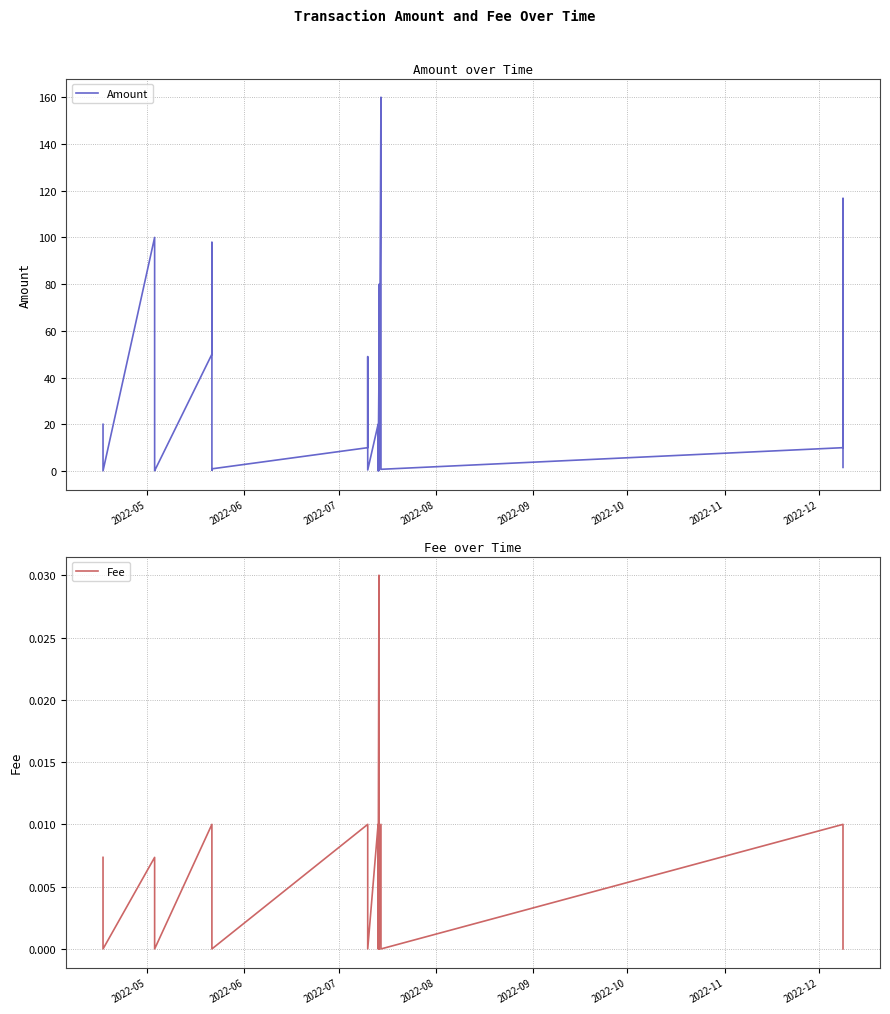

What are all the series names shown in the legend?

Amount, Fee